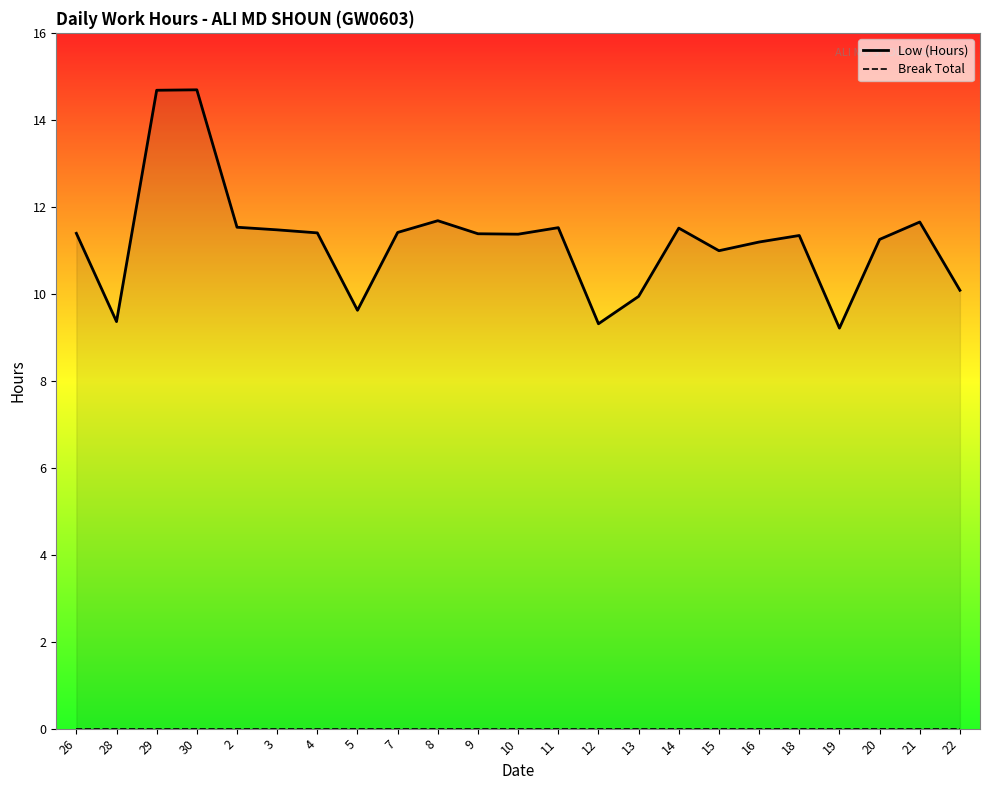

Which series has the largest total across all categories?

Low (Hours)